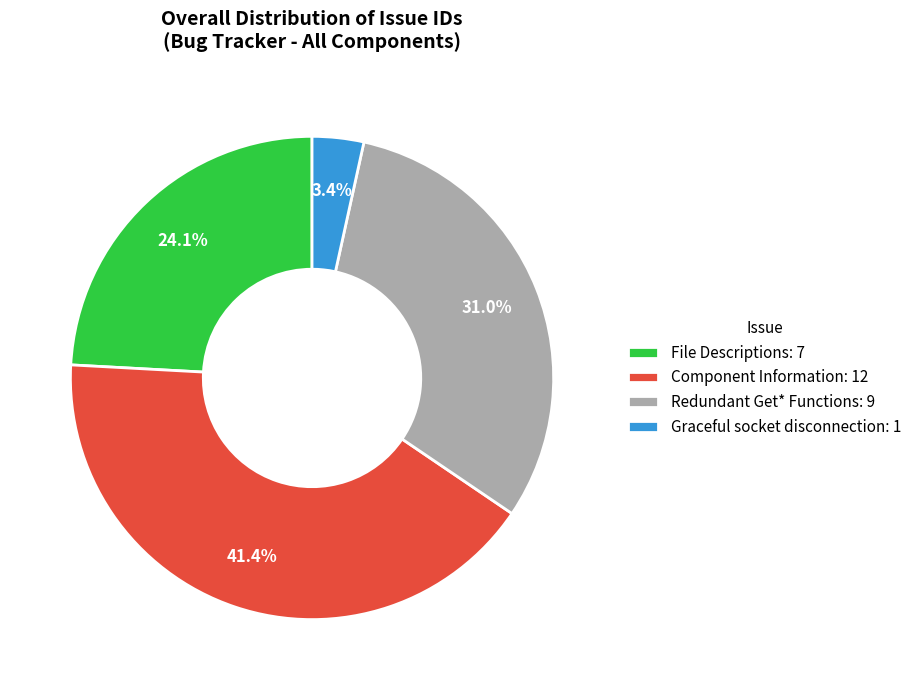

Between Component Information: 12 and Graceful socket disconnection: 1, which is larger?

Component Information: 12